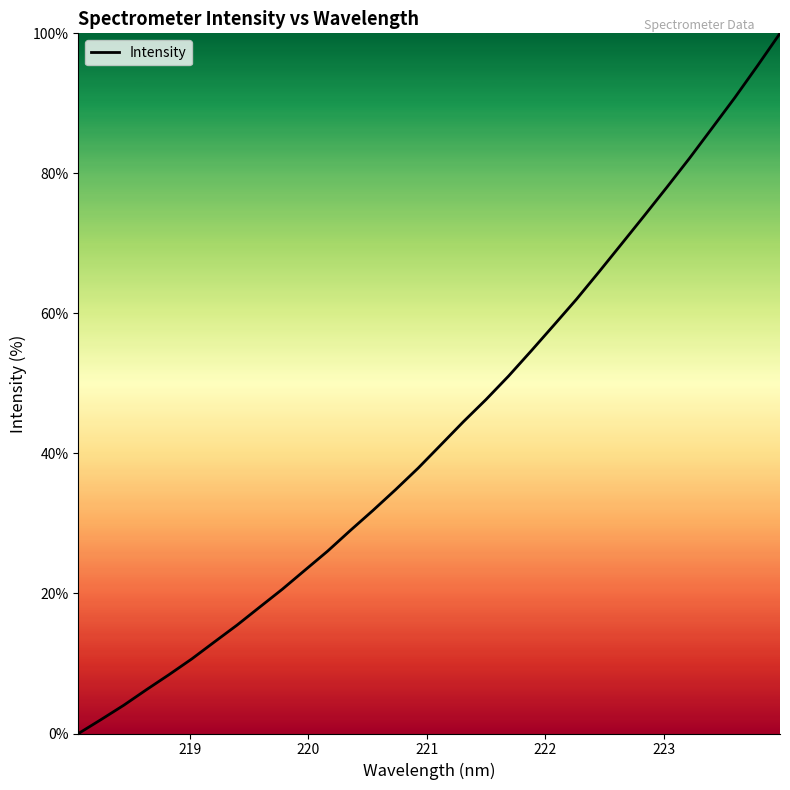

What is the maximum value shown in the chart?

100.0